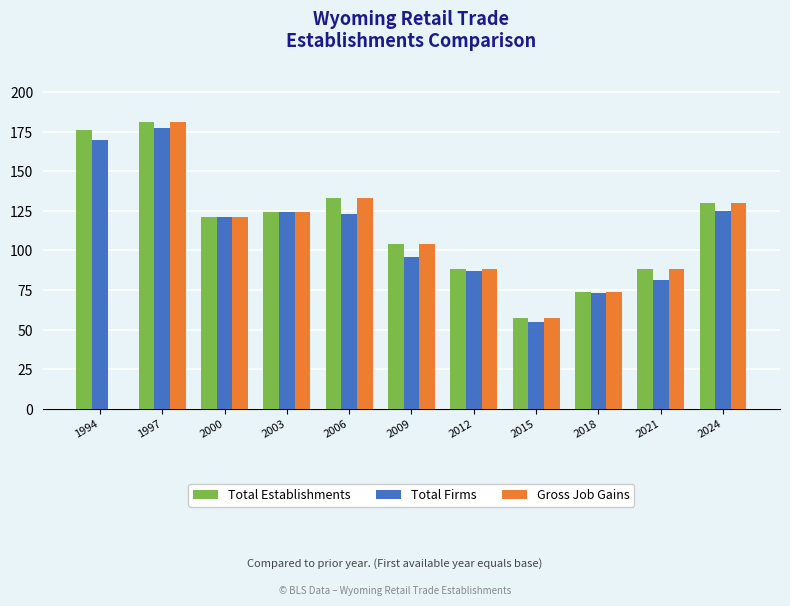

What is the sum of the Gross Job Gains values at 1994 and 2009?

104